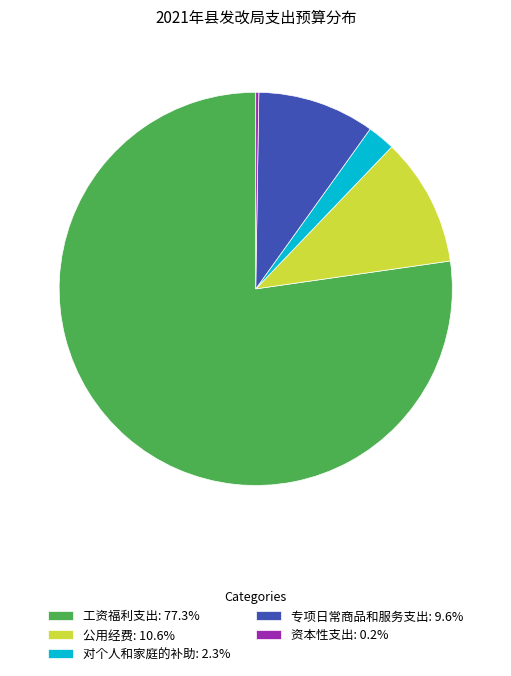

Approximately how many times larger is the value at 工资福利支出: 77.3% compared to 公用经费: 10.6%?

7.3